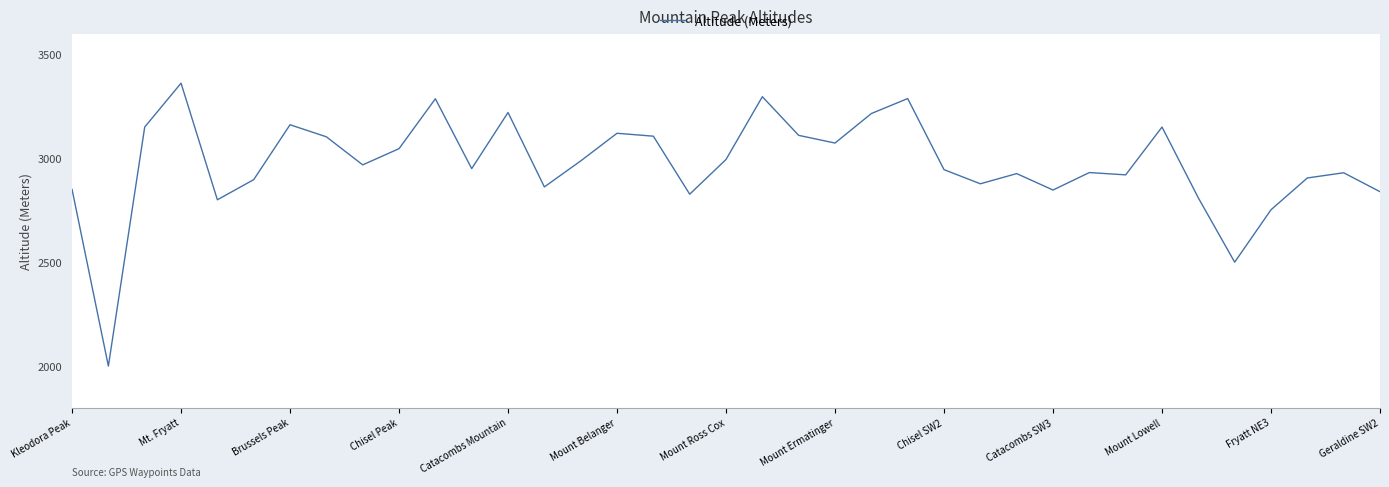

What is the maximum value shown in the chart?

3361